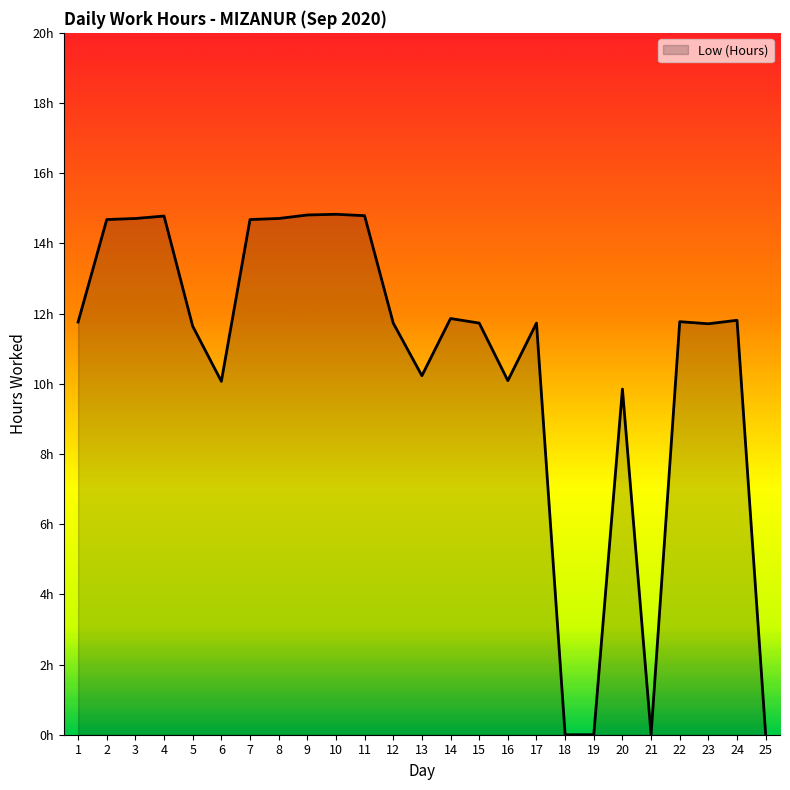

How many interior local peaks (higher than both neighbors) does the data have?

7